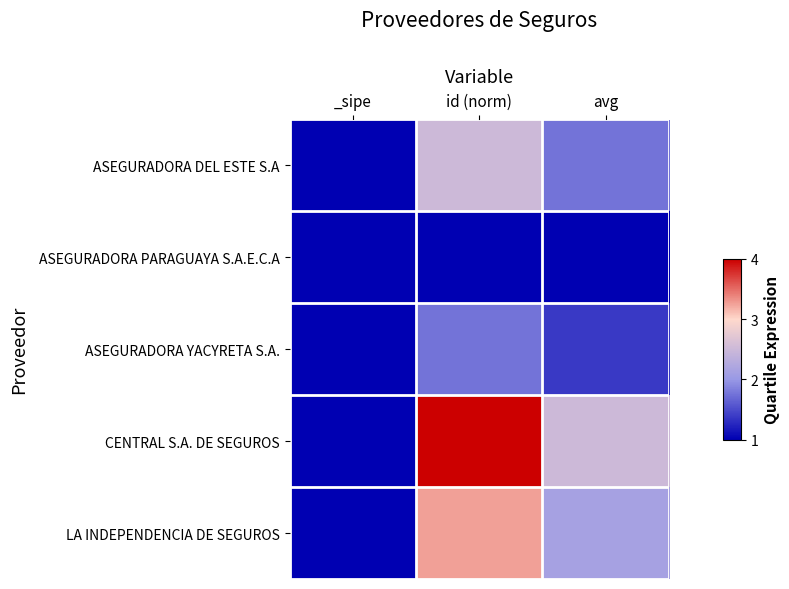

Which has a higher value, avg or _sipe?

avg